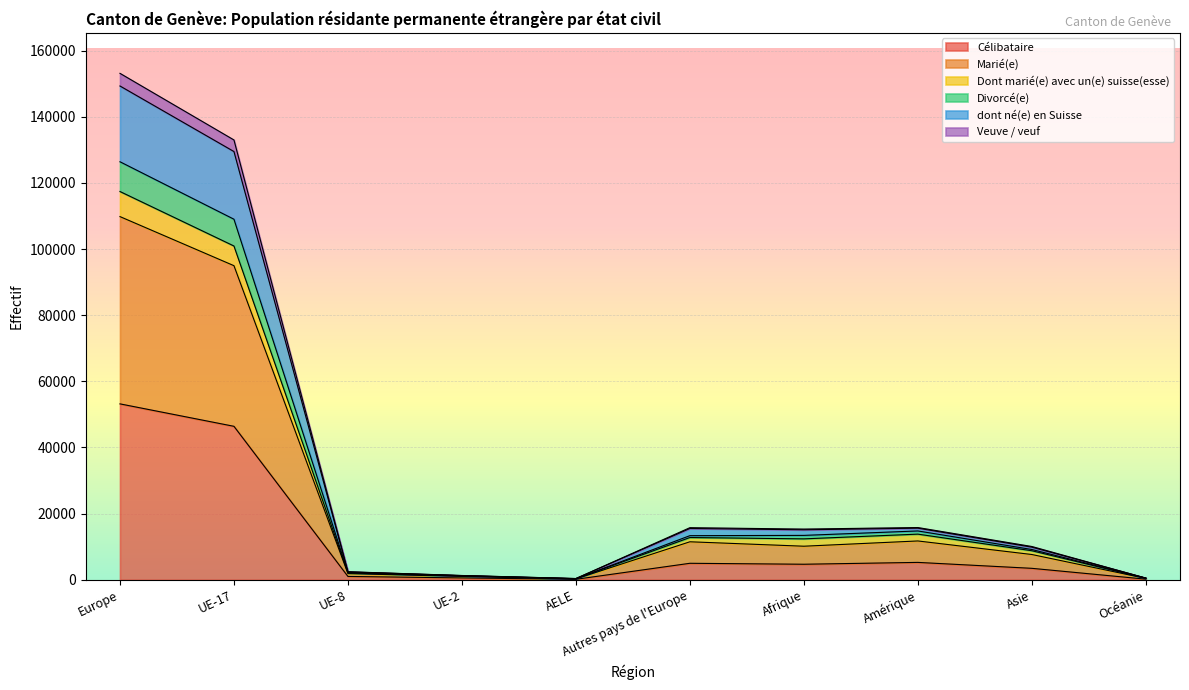

What is the total value across all series at Afrique?

15329